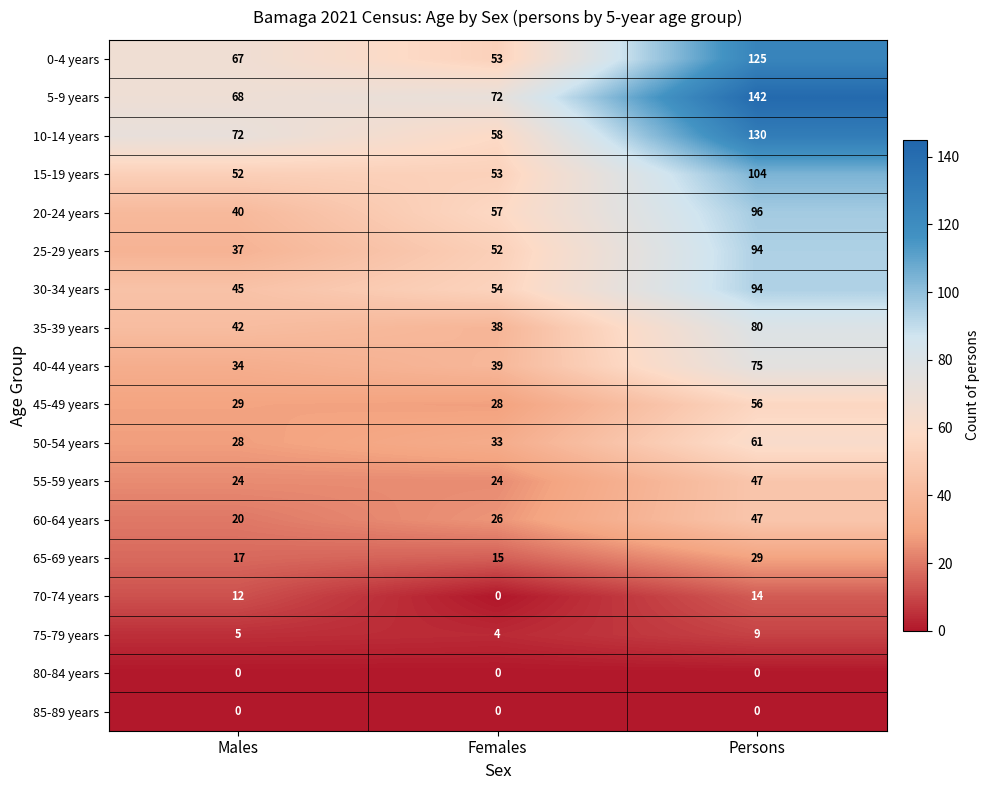

True or false: 10-14 years has a value of 89 at Persons.

False